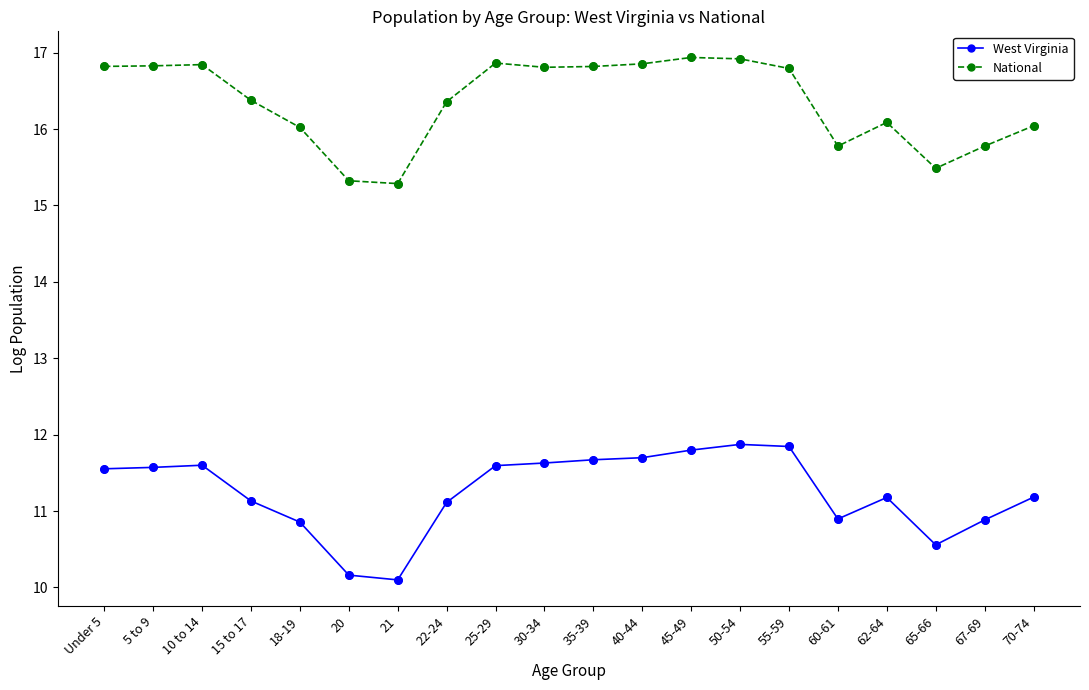

What are all the series names shown in the legend?

West Virginia, National